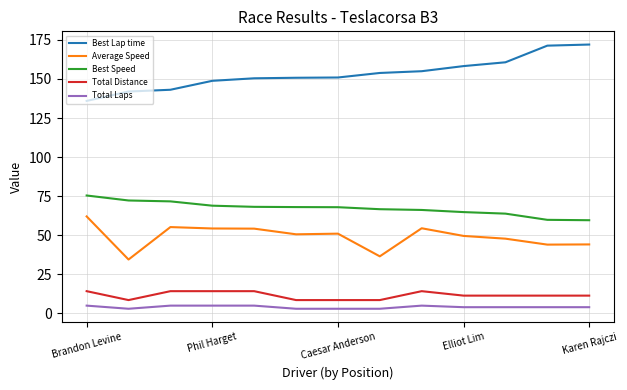

What is the maximum value for Best Lap time?

172.0